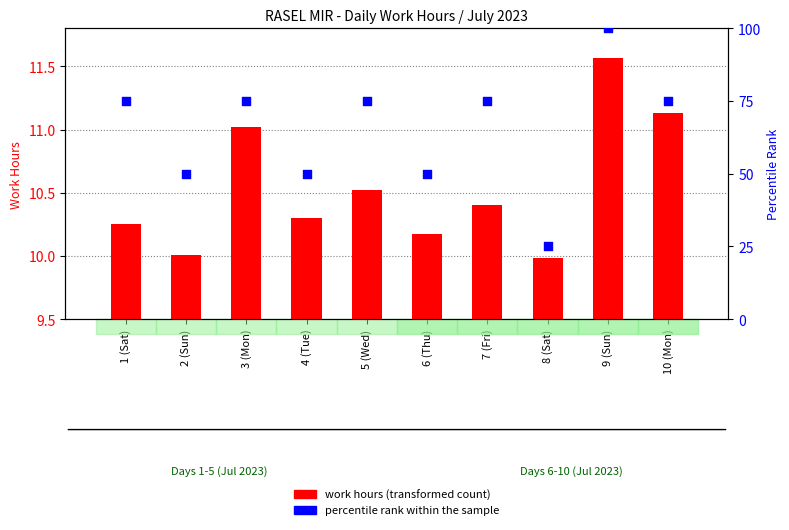

At which category is the sum across all series the highest?

9 (Sun)